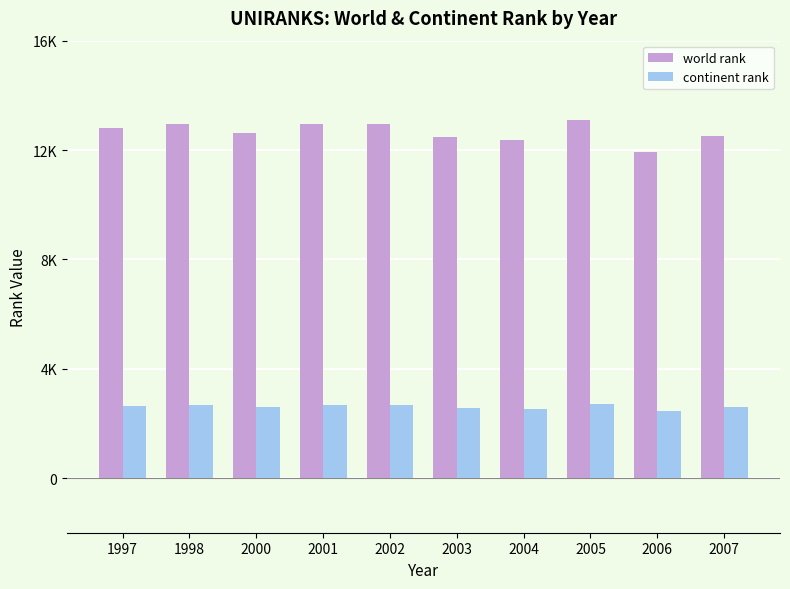

Reading left to right, what are all the values shown in this chart?

world rank: 1997=12818	1998=12937	2000=12624	2001=12937	2002=12961	2003=12463	2004=12372	2005=13097	2006=11940	2007=12505
continent rank: 1997=2633	1998=2662	2000=2582	2001=2662	2002=2675	2003=2570	2004=2535	2005=2699	2006=2451	2007=2590